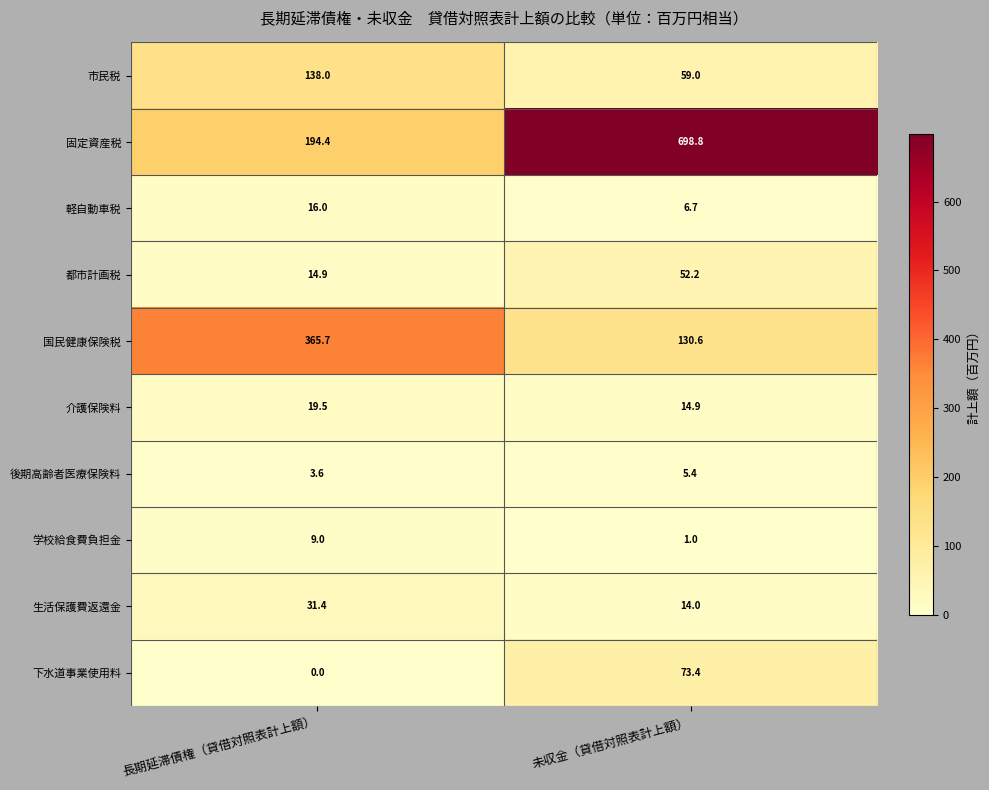

What is the sum of the 市民税 values at 未収金（貸借対照表計上額） and 長期延滞債権（貸借対照表計上額）?

197.0